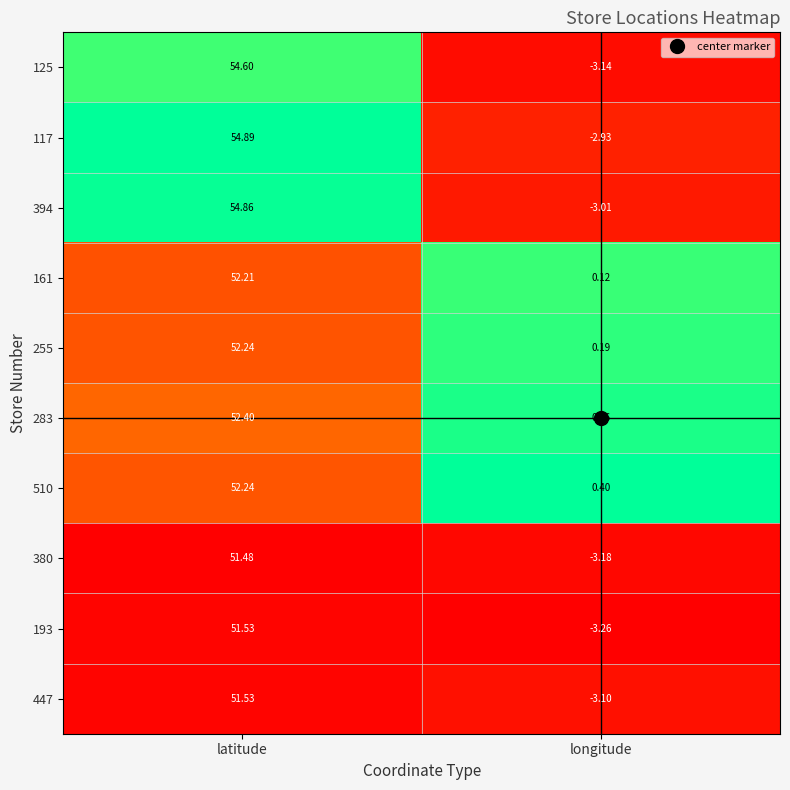

At which category is the sum across all series the highest?

latitude